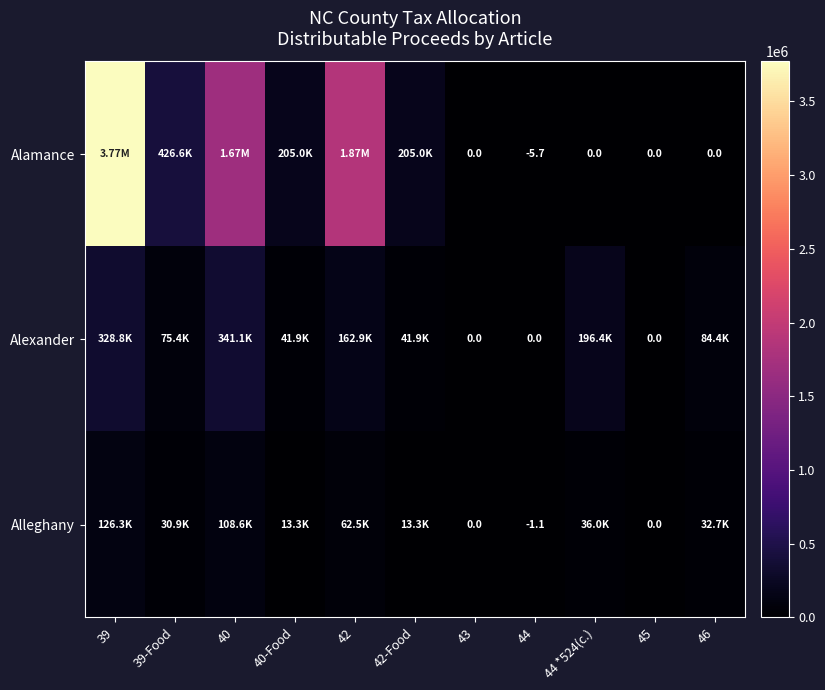

How many data points in Alexander are above 75352?

6